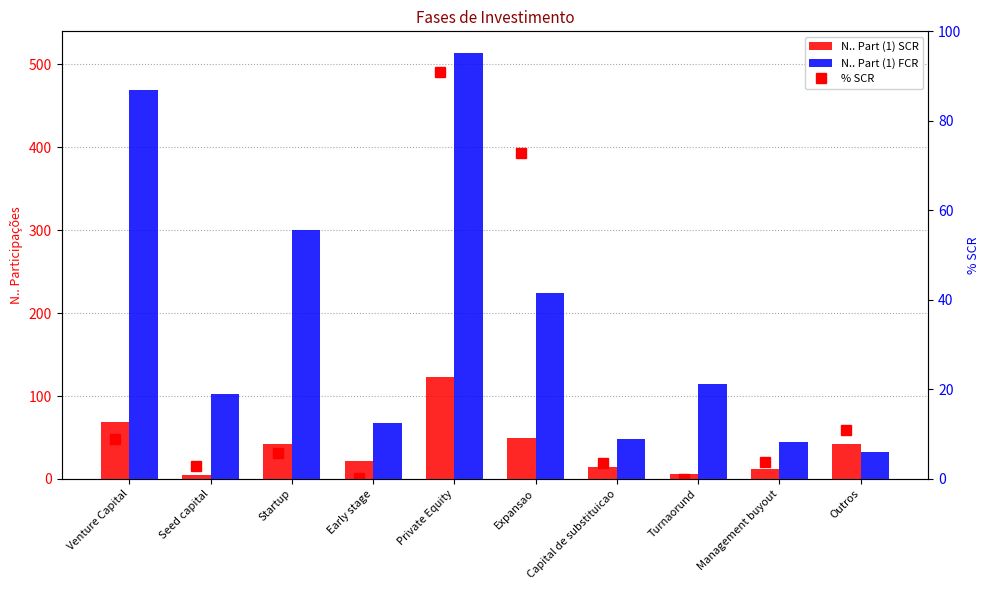

Is it true that % SCR equals 2.4 at Management buyout?

False